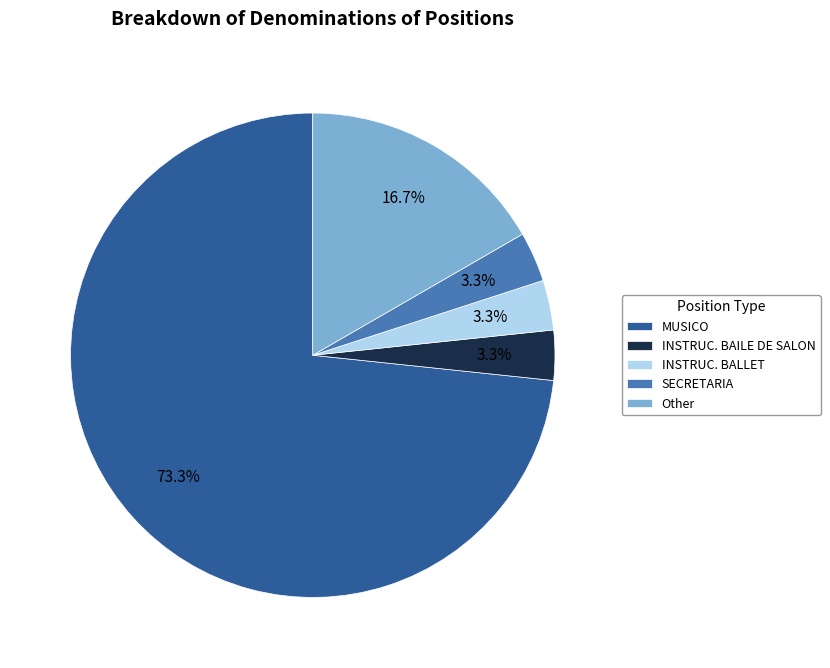

Count the number of slices in the pie.

5